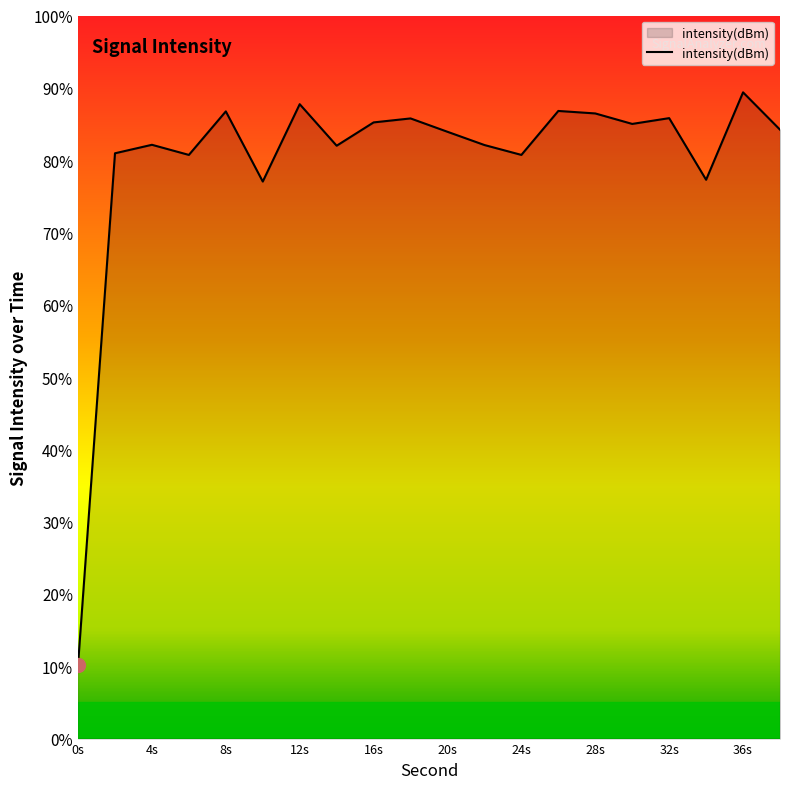

What is the smallest value displayed?

10.2